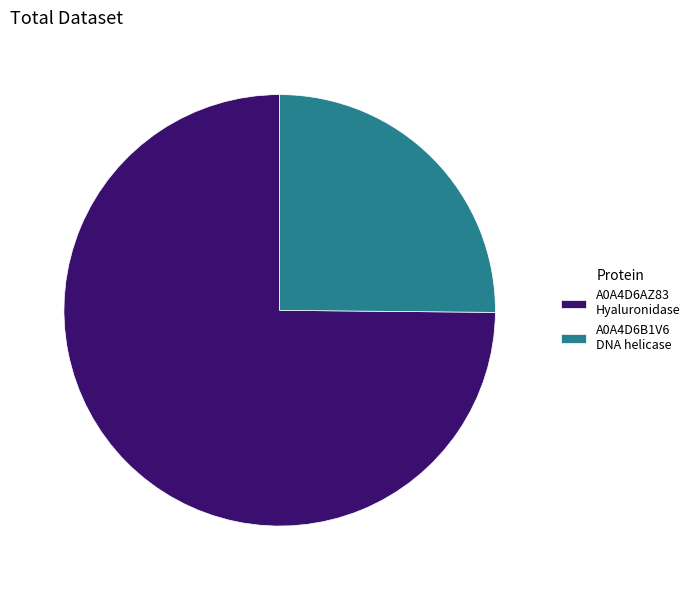

Count the number of slices in the pie.

2